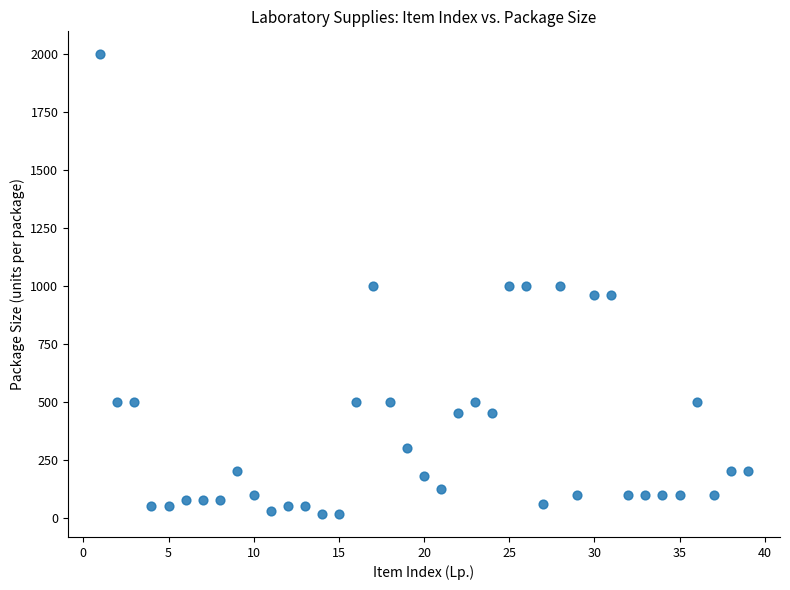

What is the range of X values (max minus min)?

38